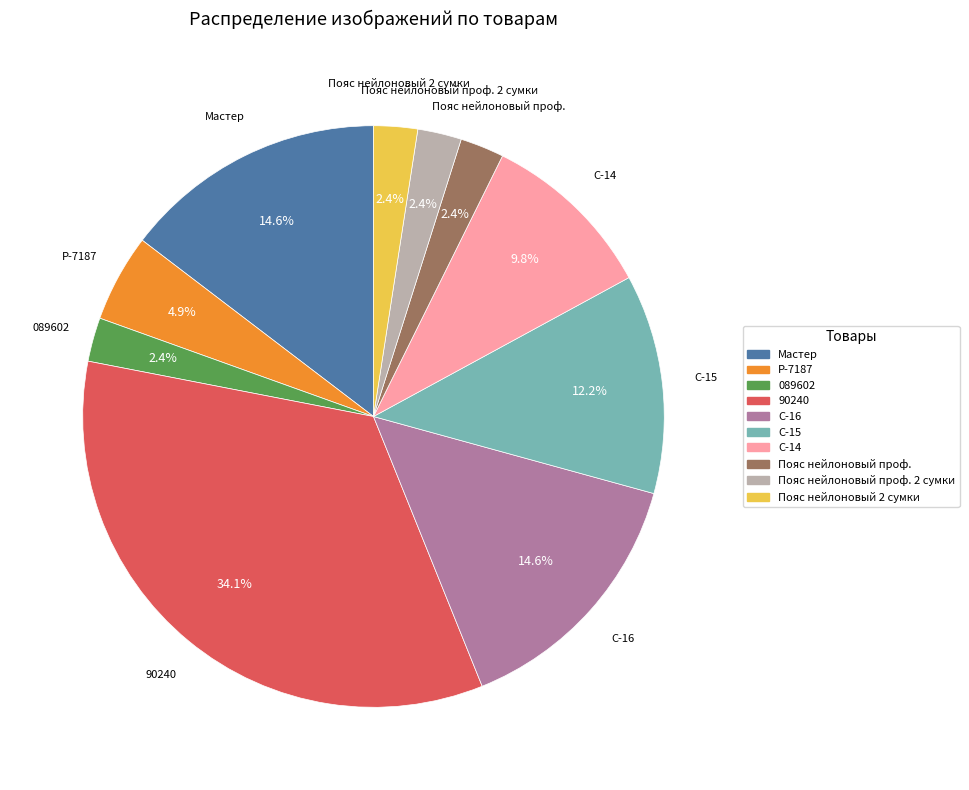

Does Пояс нейлоновый 2 сумки account for over 50% of the chart?

No